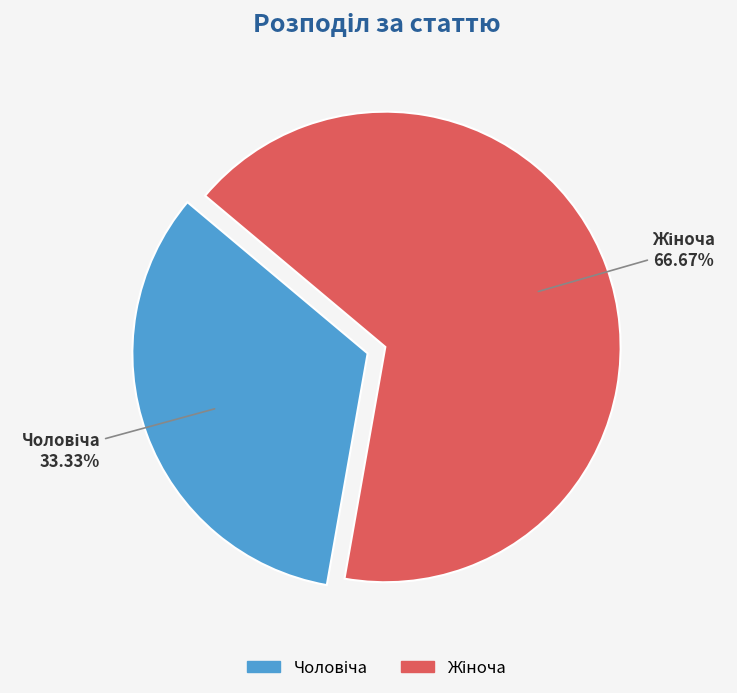

Is there any slice that represents more than half of the pie?

Yes